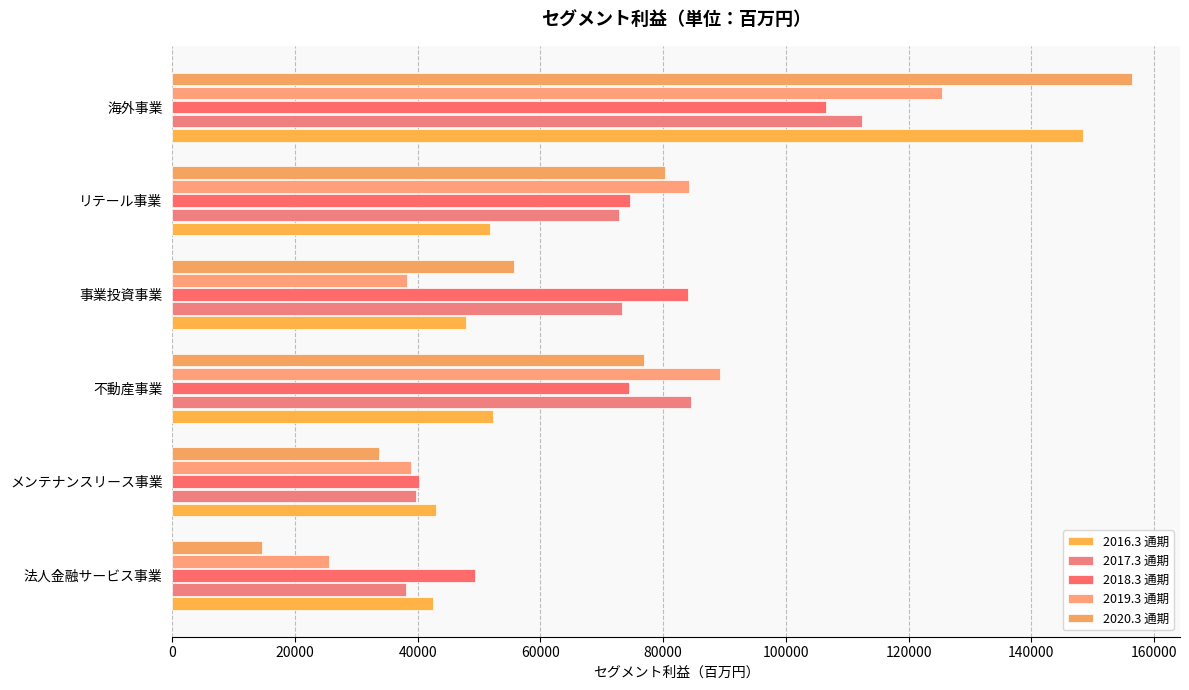

Rank the series by their maximum value, from lowest to highest.

2018.3 通期, 2017.3 通期, 2019.3 通期, 2016.3 通期, 2020.3 通期